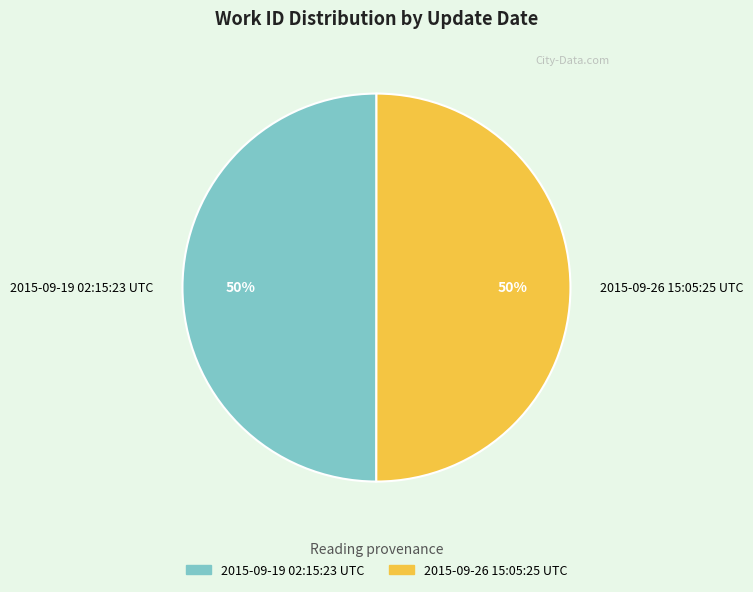

Is the sum of 2015-09-26 15:05:25 UTC and 2015-09-19 02:15:23 UTC greater than half?

Yes